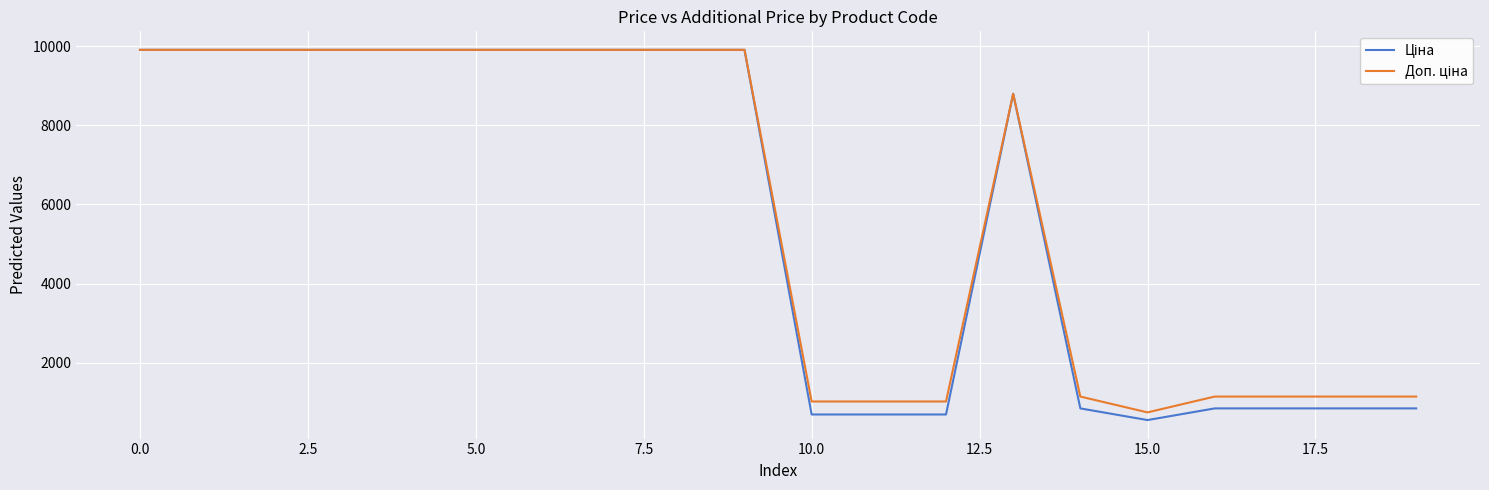

What is the smallest value displayed?

547.8